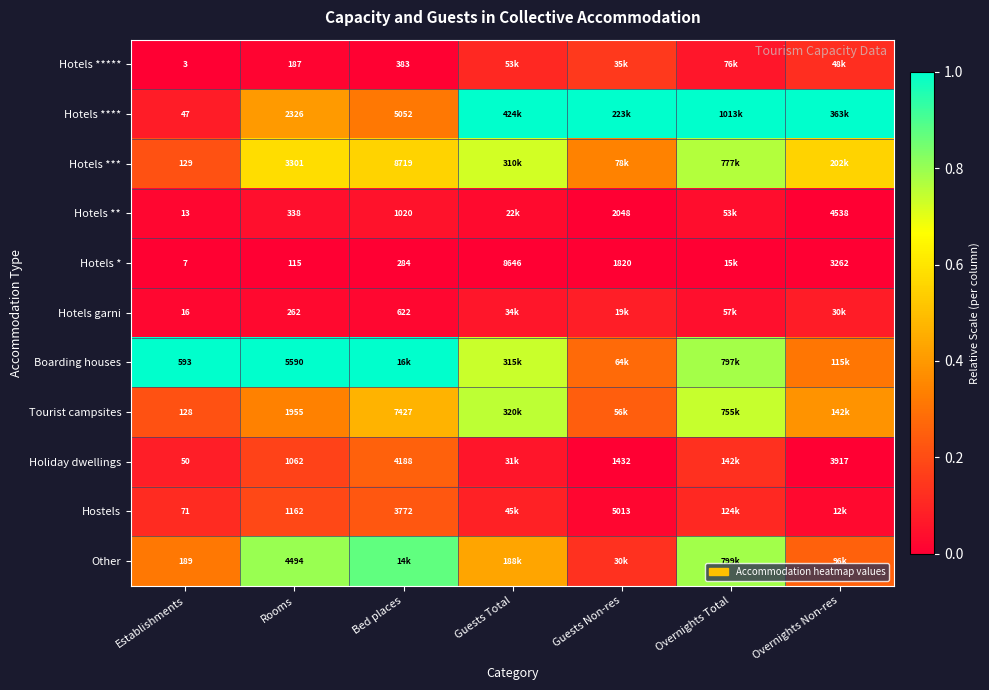

Is the value of Holiday dwellings at Overnights Non-res greater than the value of Hotels ** at Bed places?

Yes